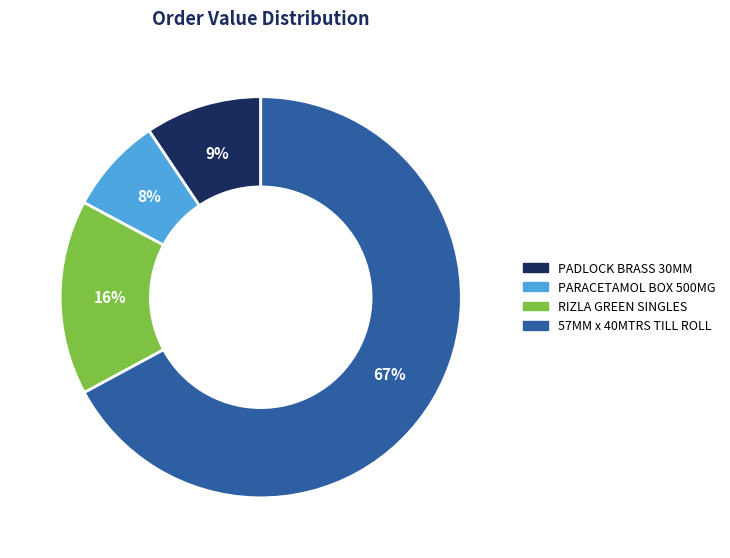

Which slice is the largest?

57MM x 40MTRS TILL ROLL